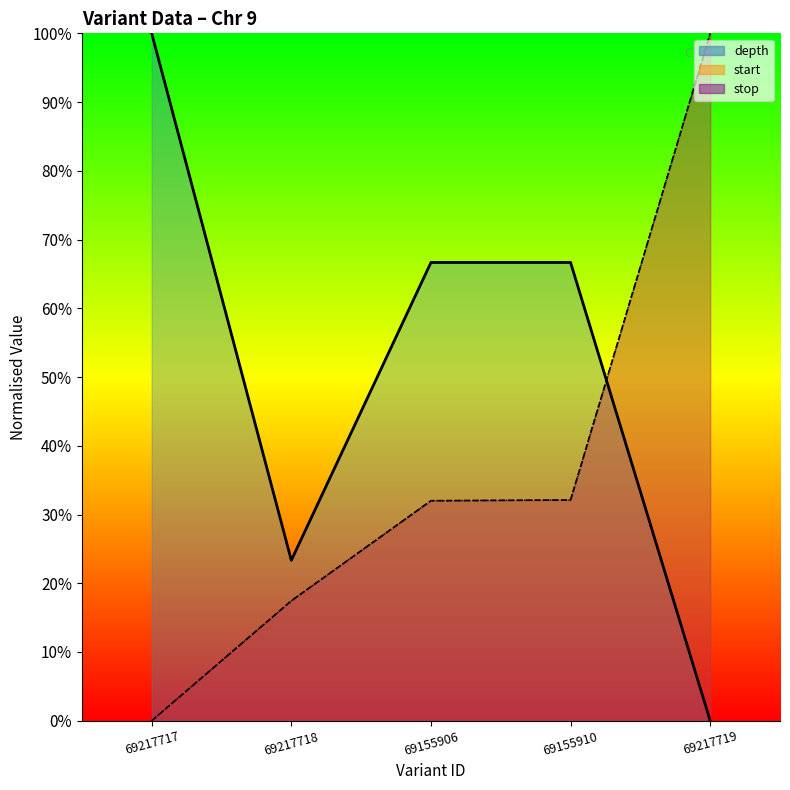

Reading left to right, extract all data points from this chart.

depth: 69217717=100.0	69217718=23.3	69155906=66.7	69155910=66.7	69217719=0.0
start: 69217717=0.0	69217718=17.4	69155906=32.0	69155910=32.1	69217719=100.0
stop: 69217717=0.0	69217718=17.4	69155906=32.0	69155910=32.1	69217719=100.0